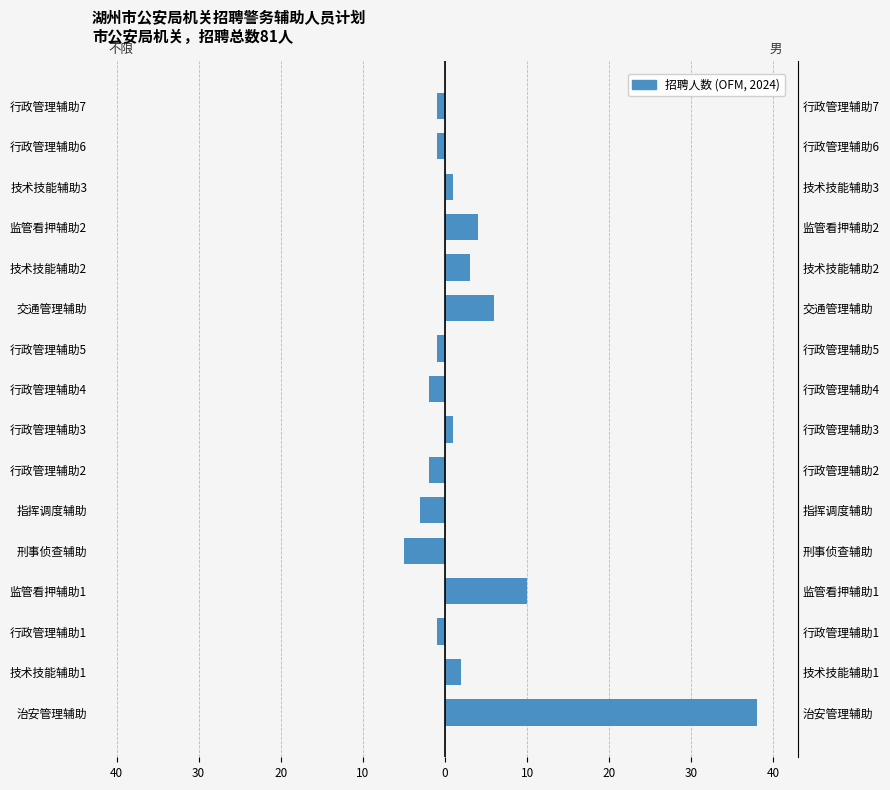

Reading left to right, what are all the values shown in this chart?

不限（性别不限）: 0	0	-1	0	-5	-3	-2	0	-2	-1	0	0	0	0	-1	-1
男: 38	2	0	10	0	0	0	1	0	0	6	3	4	1	0	0